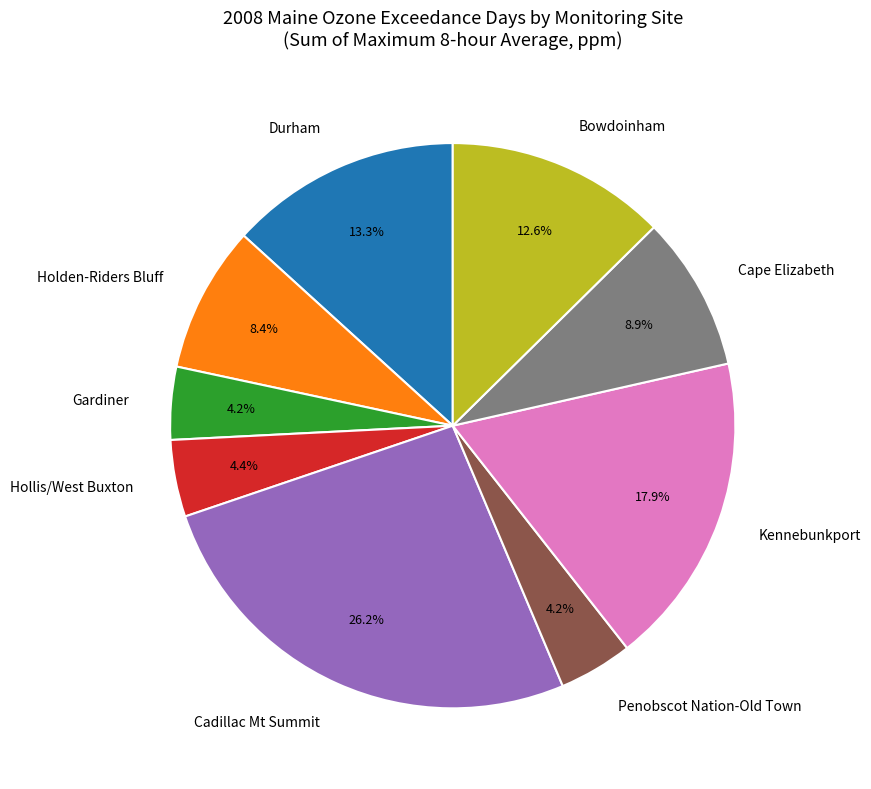

To the nearest percent, what percentage of the pie is Kennebunkport?

18%